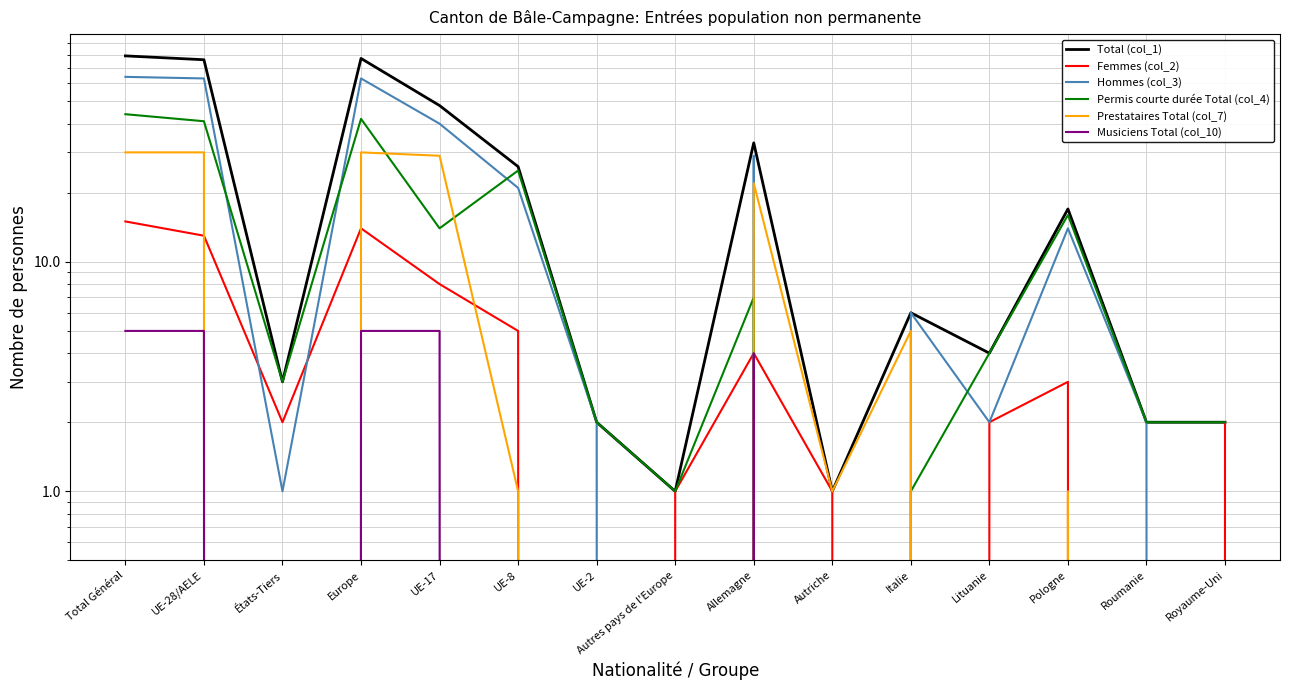

At which label does Femmes (col_2) first exceed 2?

Total Général